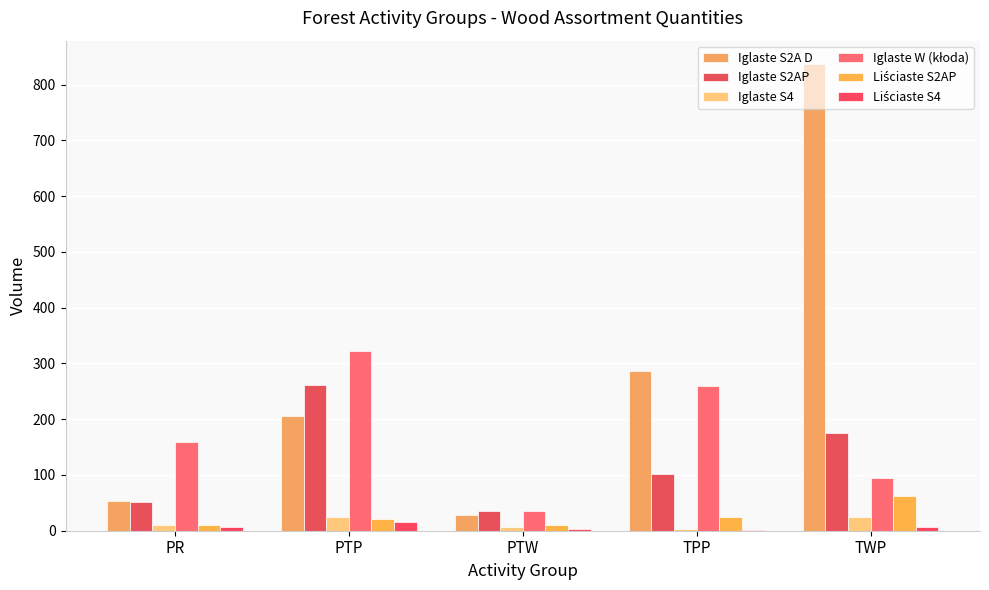

The Liściaste S4 series shows 3 at PTW. True or false?

True